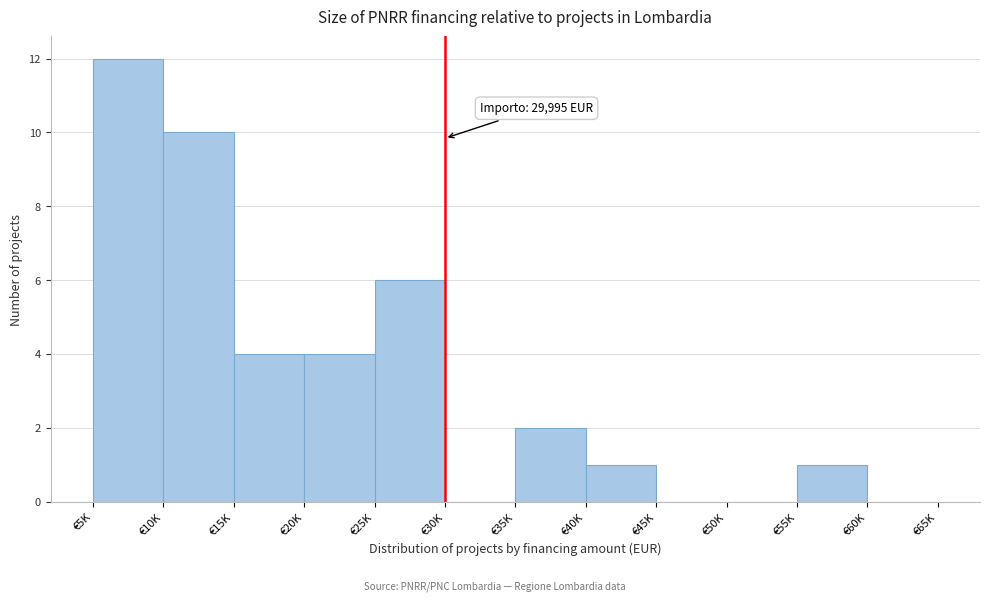

Reading left to right, transcribe all the data shown in this chart.

€5K=12	€10K=10	€15K=4	€20K=4	€25K=6	€30K=0	€35K=2	€40K=1	€45K=0	€50K=0	€55K=1	€60K=0